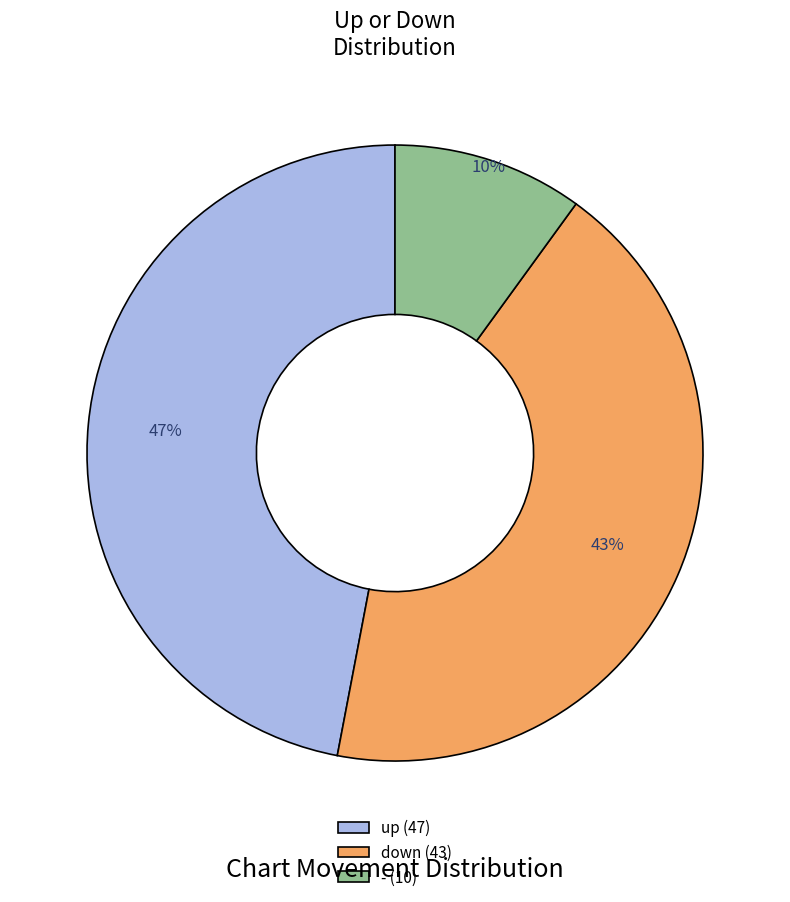

Is it true that down is 43% of the pie?

True